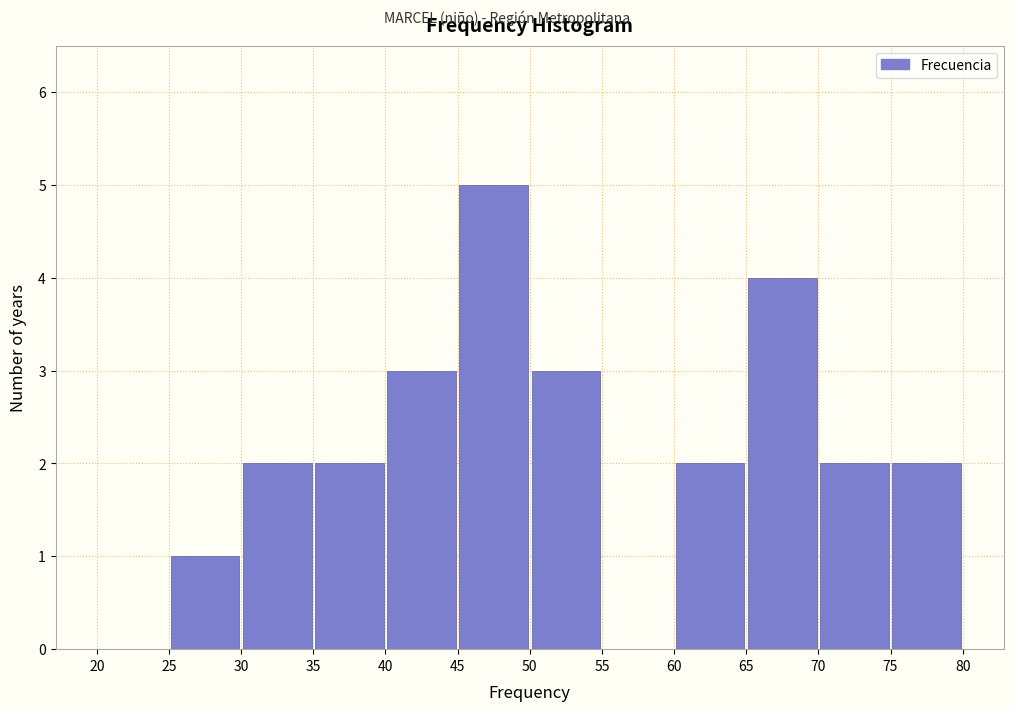

How tall is the bar that spans 30 to 35 on the x-axis? The values are not printed on the chart, so give them approximately, as read against the axis.

2